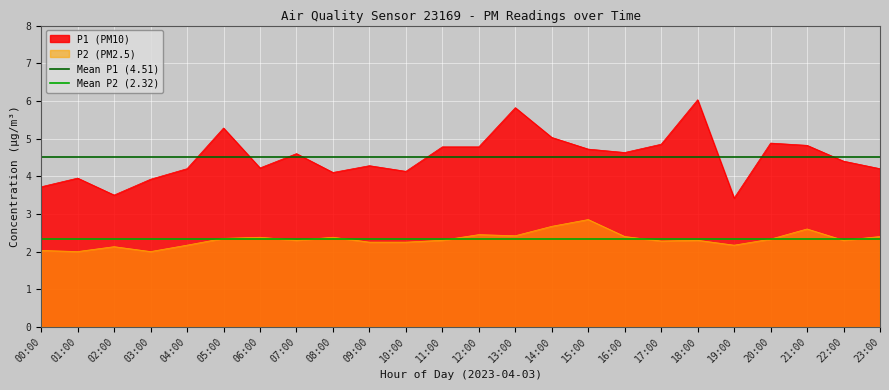

What is the difference between the maximum and minimum values in the P2 series?

0.9